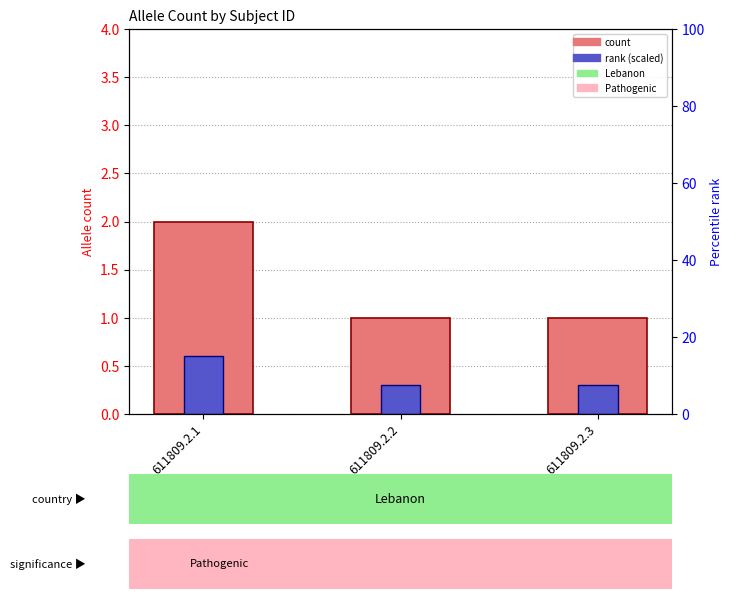

What is the difference between the Allele count values at 611809.2.1 and 611809.2.2?

1.0